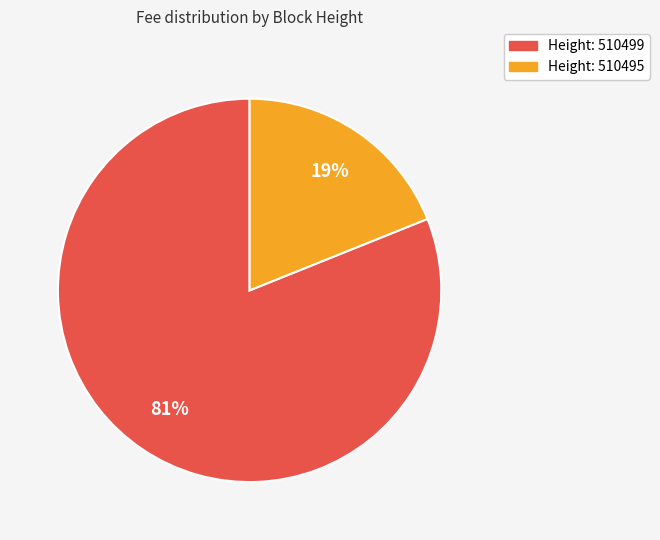

To the nearest percent, what is the average slice percentage?

50%